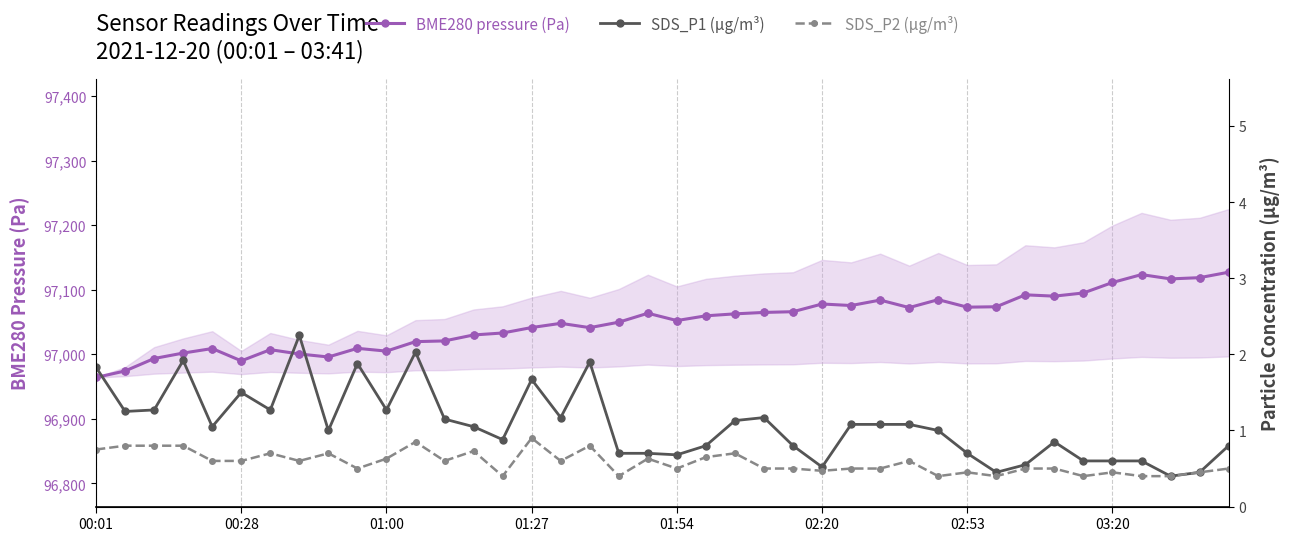

At how many categories does at least one series exceed 17317?

40